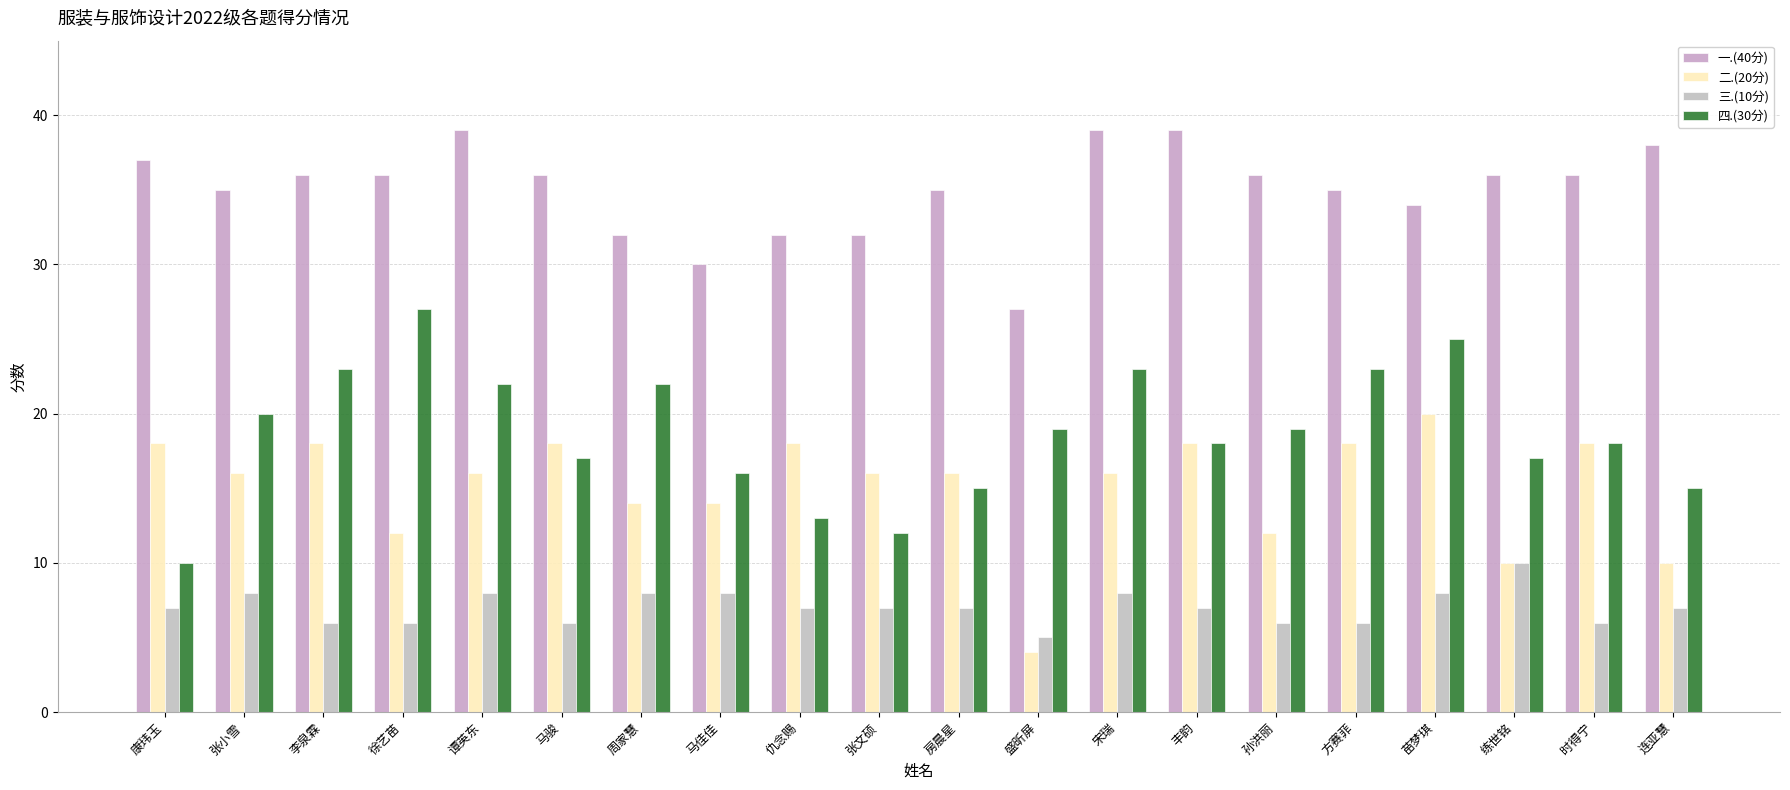

What is the difference between the 二.(20分) values at 周家慧 and 马骏?

4